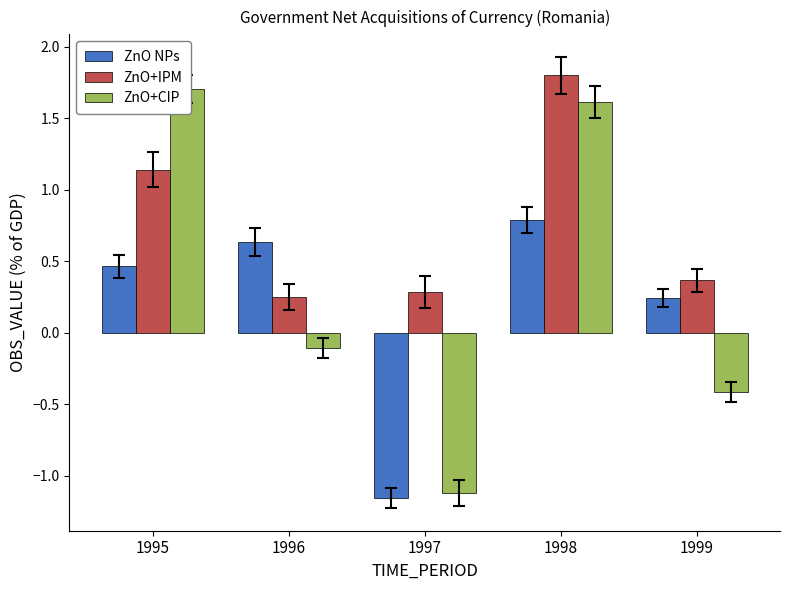

The ZnO+CIP series shows -0.3 at 1999. True or false?

False